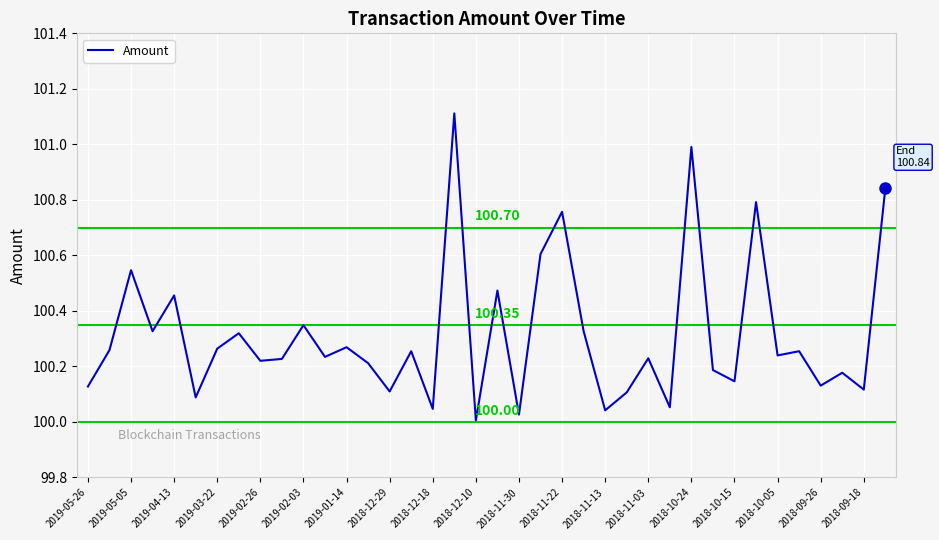

Is this an area chart (filled region under the line)?

No